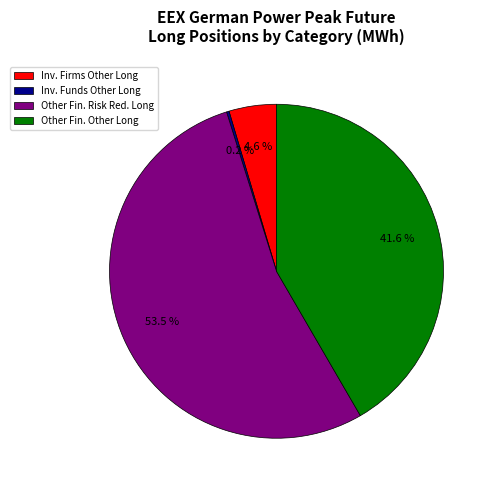

Is the sum of Other Fin. Risk Red. Long and Other Fin. Other Long greater than half?

Yes